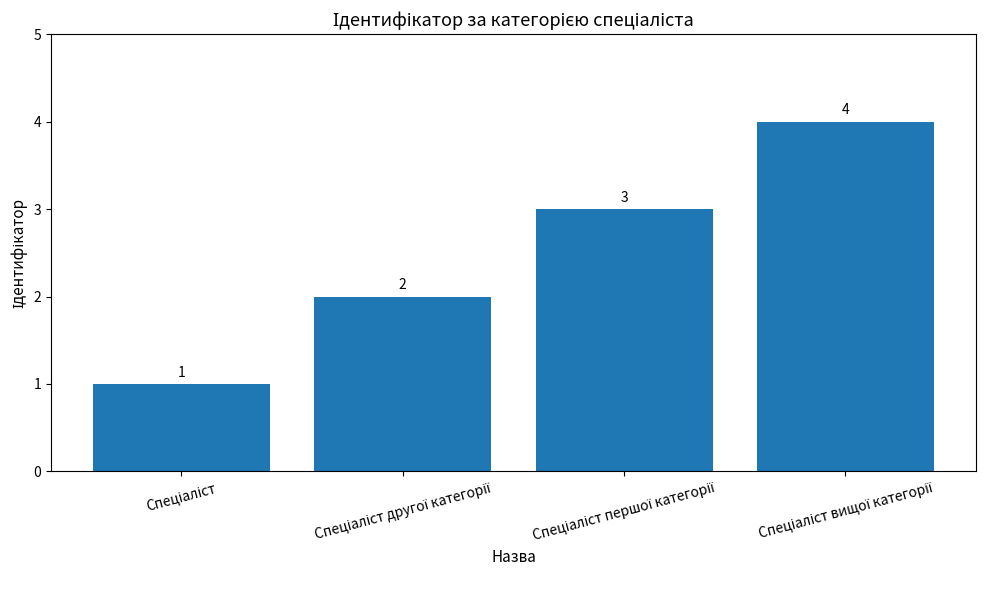

What is the difference between the maximum and minimum values?

3